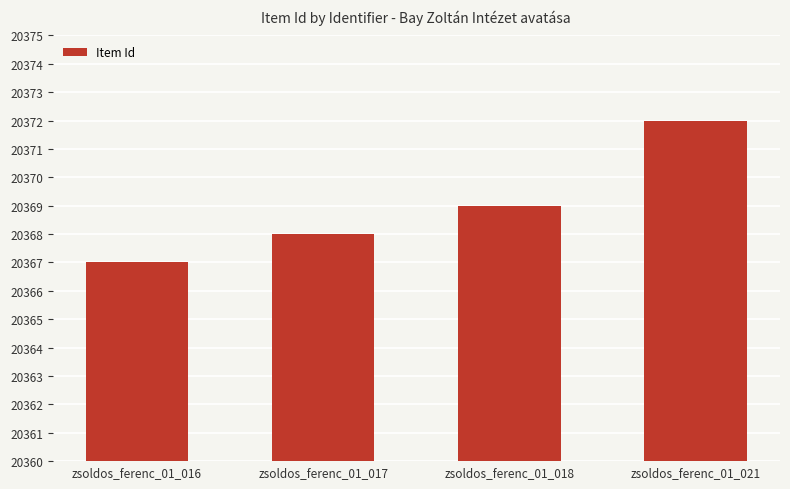

Which category has the highest value across all series?

zsoldos_ferenc_01_021